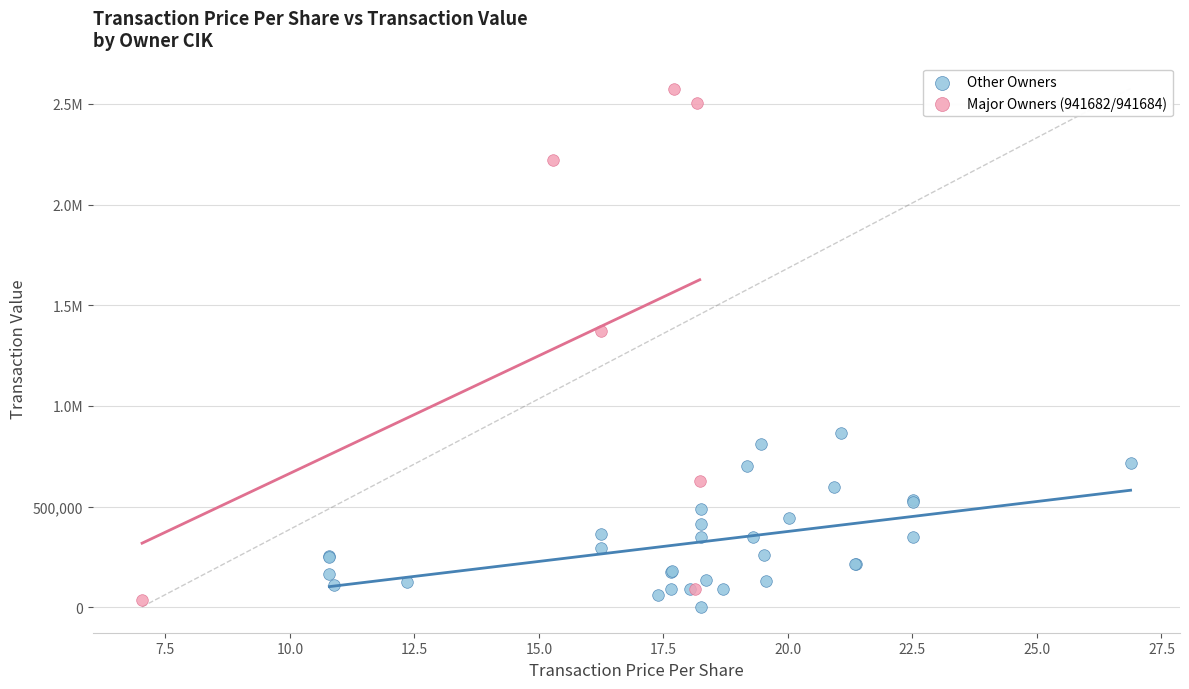

What are all the series names shown in the legend?

Other Owners, Major Owners (941682/941684)